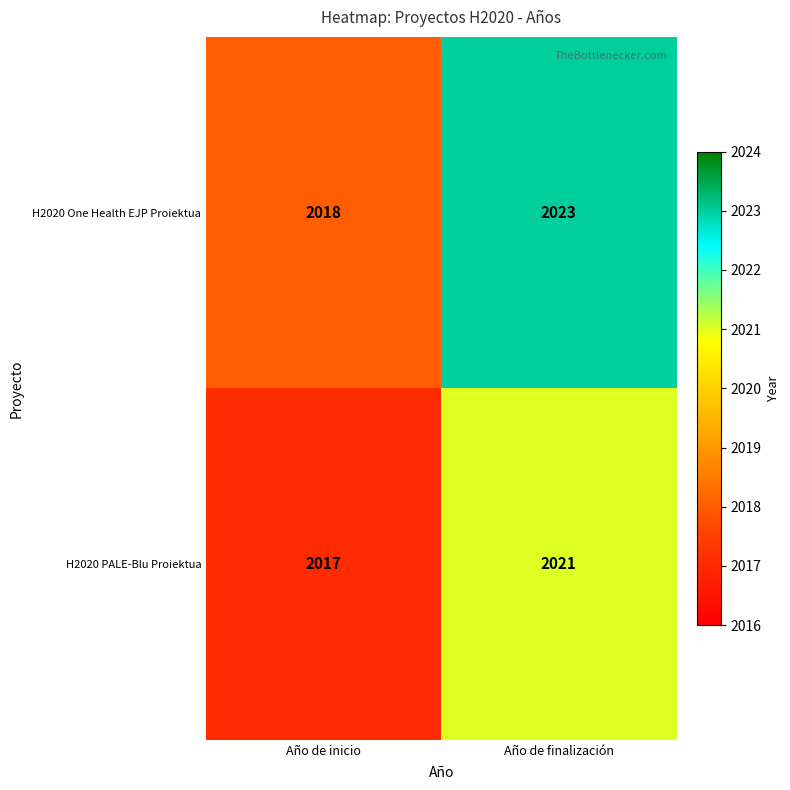

Is the value of H2020 One Health EJP Proiektua at Año de inicio greater than the value of H2020 PALE-Blu Proiektua at Año de inicio?

Yes